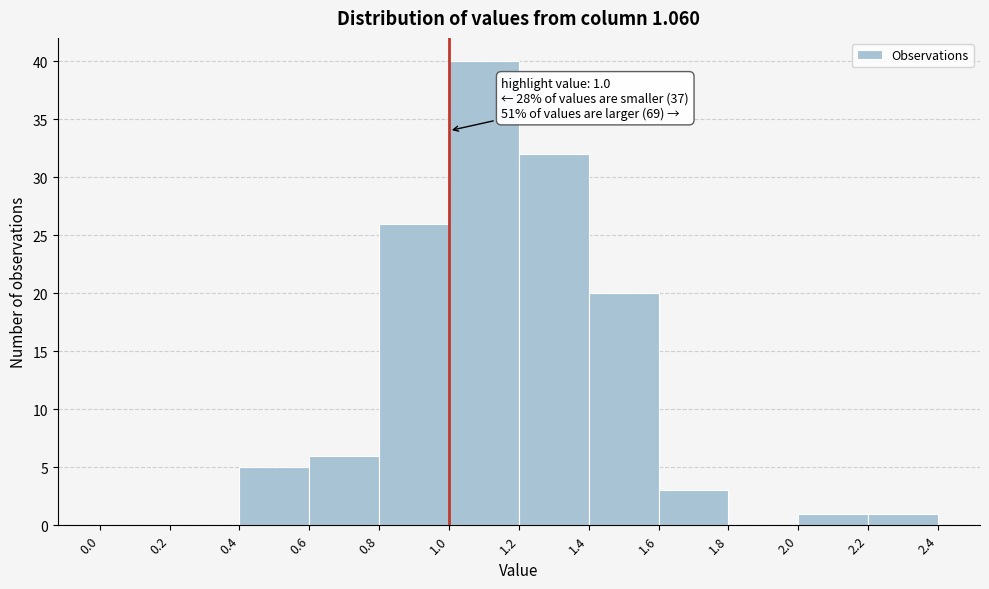

Over which range of the x-axis is the bar tallest?

1.0 to 1.2